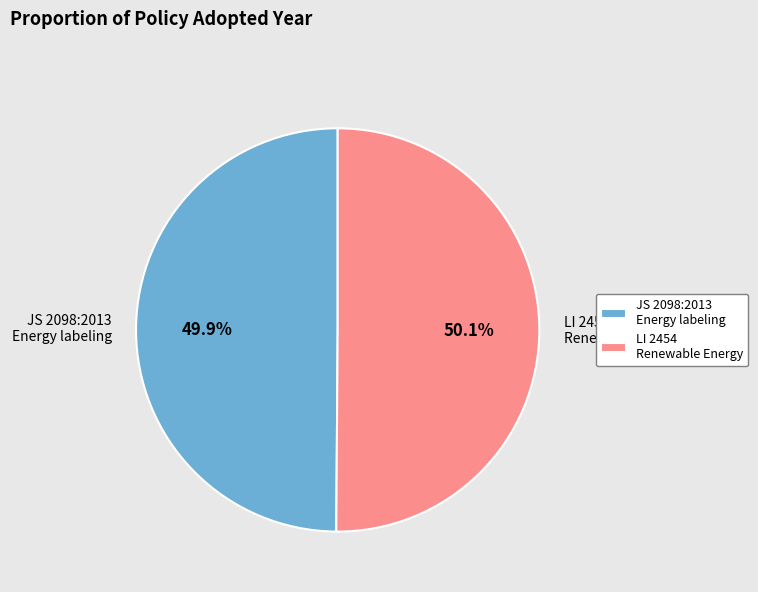

How many segments does this pie chart have?

2